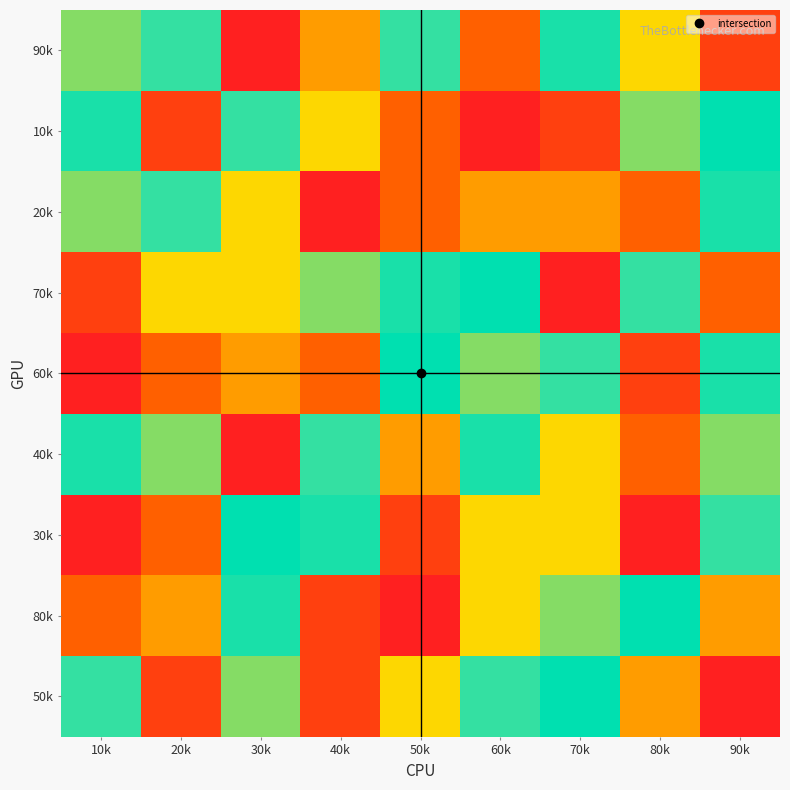

At how many categories does at least one series exceed 2?

9